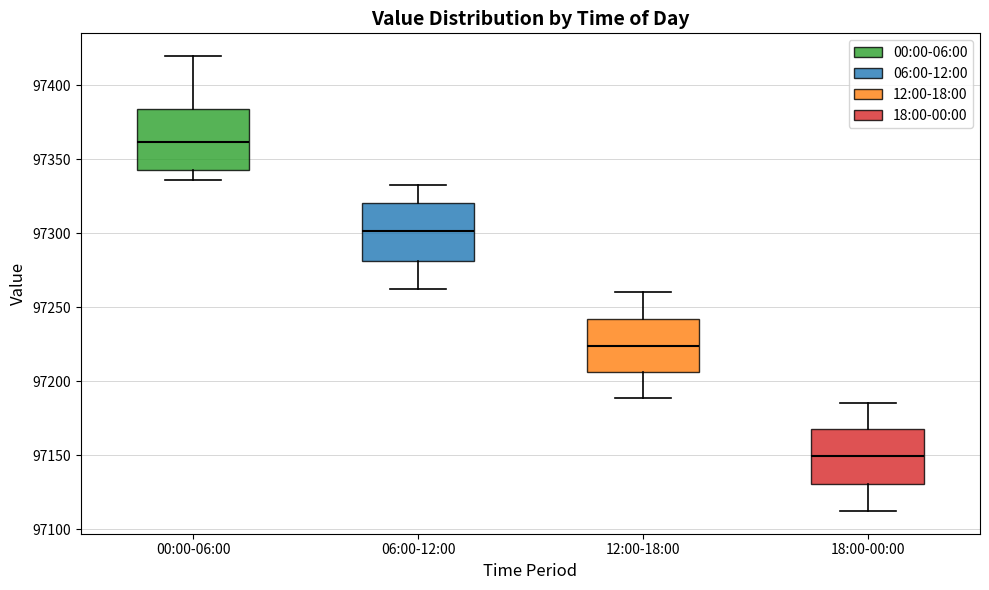

Reading left to right, read every box against the y-axis: the position of its median line, the range the box covers, and the ends of its whiskers. The values are not printed on the chart, so give them approximately, as read against the axis.

00:00-06:00: median 97360, box 97340 to 97385, whiskers 97335 to 97420
06:00-12:00: median 97300, box 97280 to 97320, whiskers 97260 to 97330
12:00-18:00: median 97225, box 97205 to 97240, whiskers 97190 to 97260
18:00-00:00: median 97150, box 97130 to 97170, whiskers 97110 to 97185